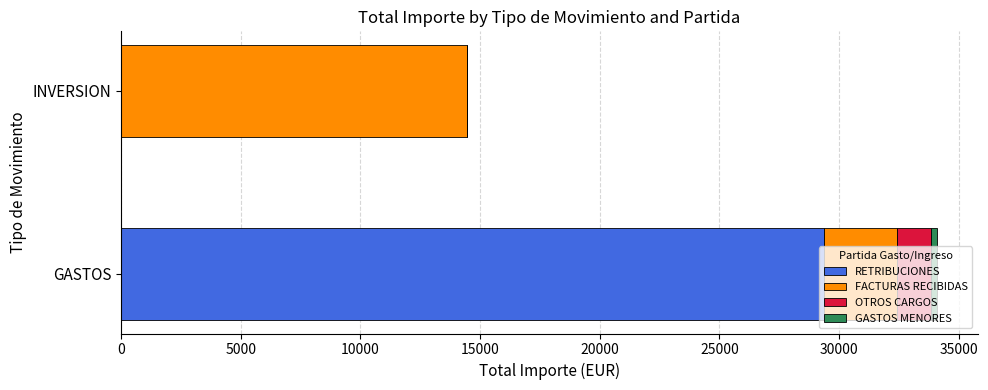

True or false: RETRIBUCIONES has a value of -11096.8 at INVERSION.

False